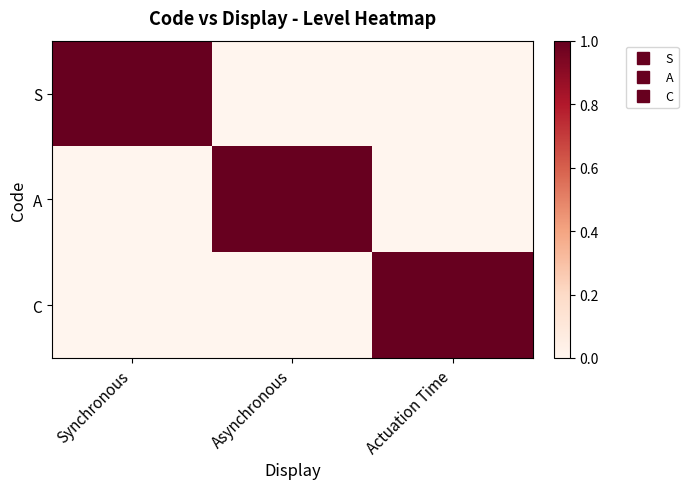

Between Asynchronous and Synchronous, which is larger?

Synchronous